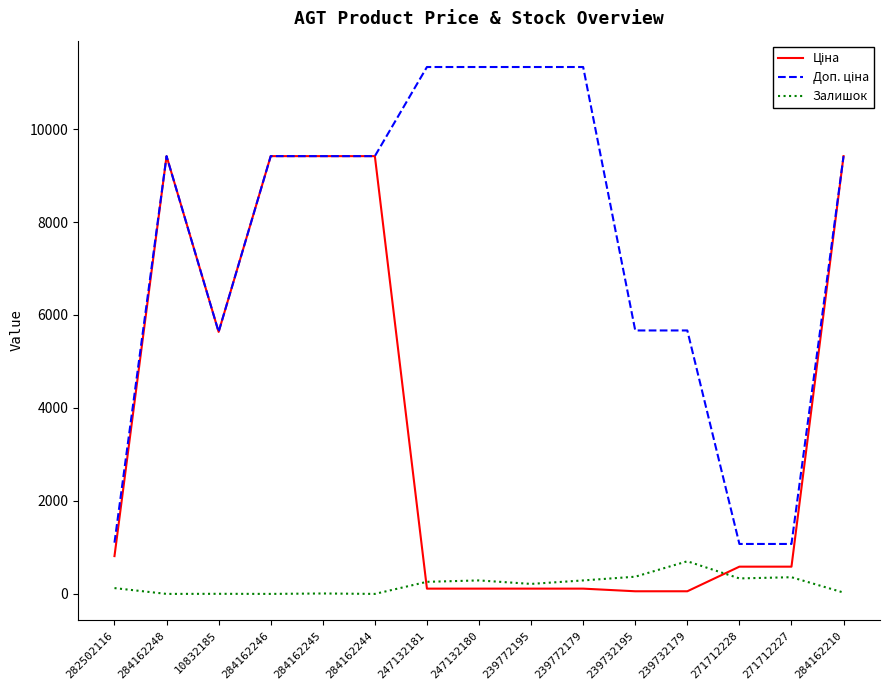

Reading left to right, transcribe all the data shown in this chart.

Ціна: 282502116=813.0	284162248=9416.9	10832185=5636.0	284162246=9416.9	284162245=9416.9	284162244=9416.9	247132181=113.3	247132180=113.3	239772195=113.3	239772179=113.3	239732195=56.7	239732179=56.7	271712228=586.0	271712227=586.0	284162210=9416.9
Доп. ціна: 282502116=1101.8	284162248=9416.9	10832185=5636.0	284162246=9416.9	284162245=9416.9	284162244=9416.9	247132181=11334.0	247132180=11334.0	239772195=11334.0	239772179=11334.0	239732195=5667.0	239732179=5667.0	271712228=1074.5	271712227=1074.5	284162210=9416.9
Залишок: 282502116=125.0	284162248=0.0	10832185=2.0	284162246=0.0	284162245=9.0	284162244=0.0	247132181=260.0	247132180=290.0	239772195=215.0	239772179=290.0	239732195=370.0	239732179=702.0	271712228=333.0	271712227=359.0	284162210=29.0